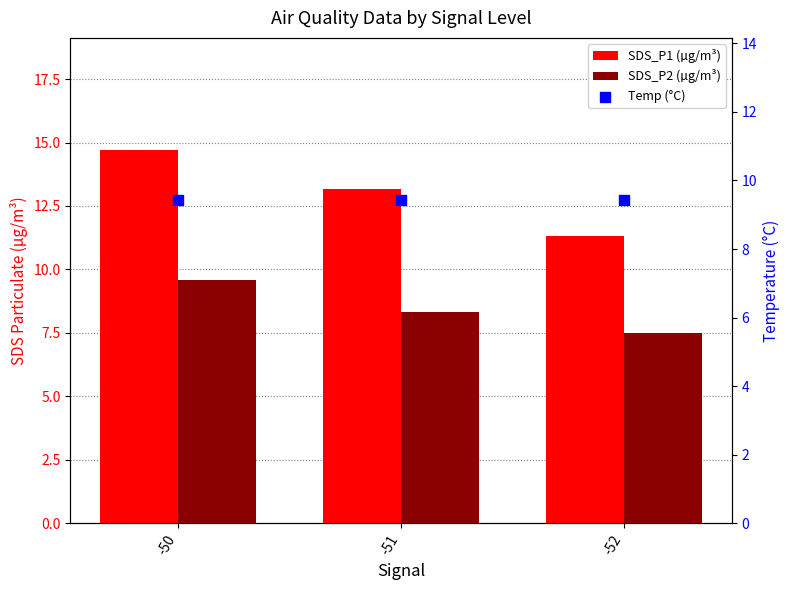

At how many categories does at least one series exceed 8?

3